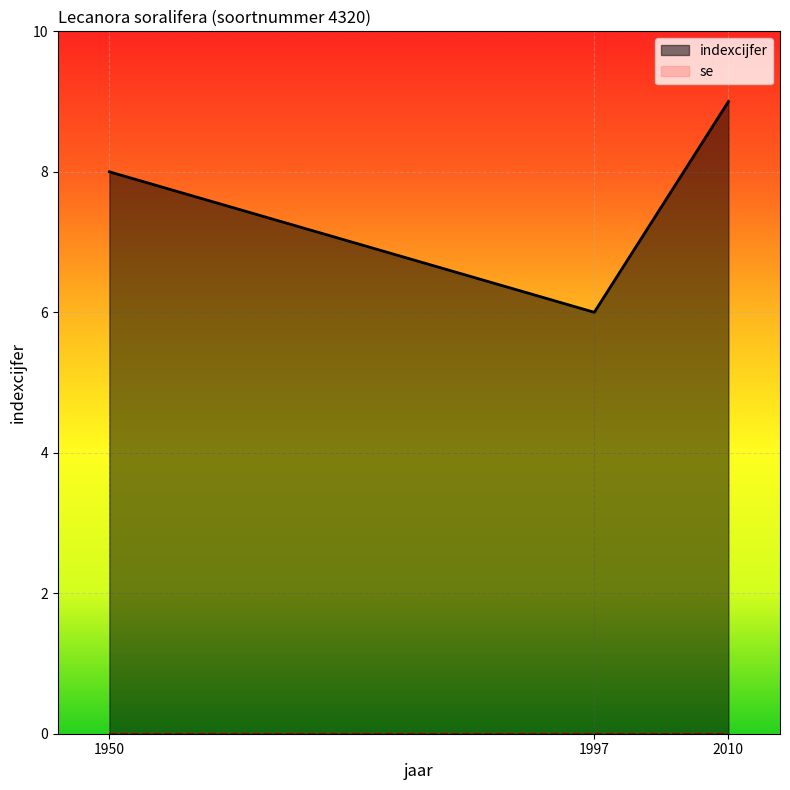

Reading left to right, what are all the values shown in this chart?

1950=8	1997=6	2010=9